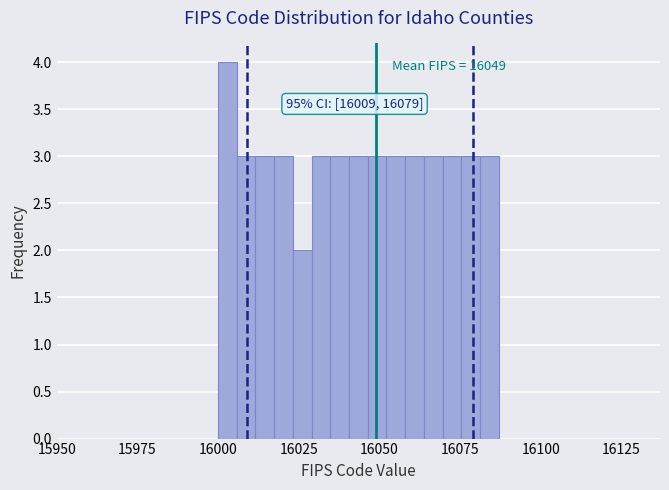

Around what value on the x-axis is the tallest bar? Give the approximate position of its centre, as read against the axis.

16005